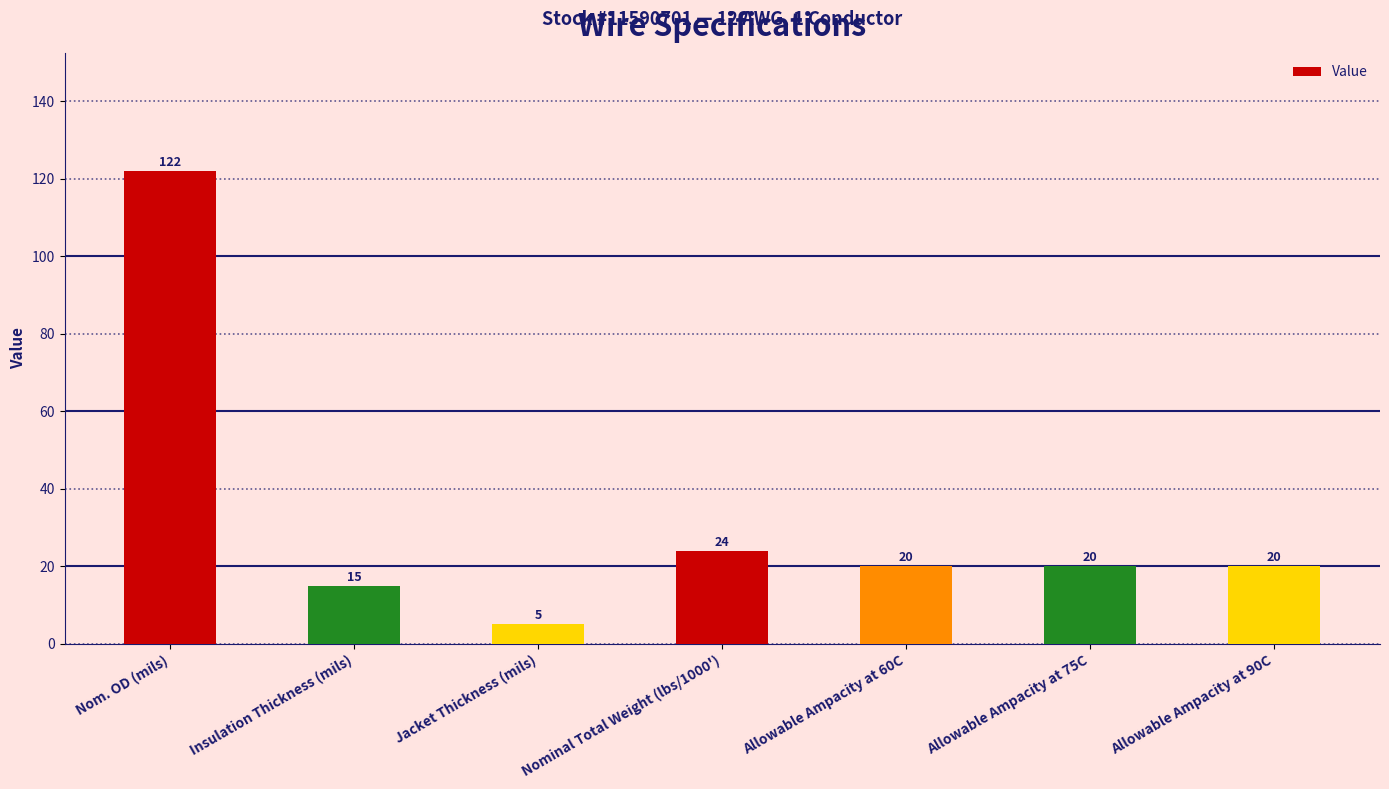

Between Insulation Thickness (mils) and Allowable Ampacity at 75C, which is larger?

Allowable Ampacity at 75C